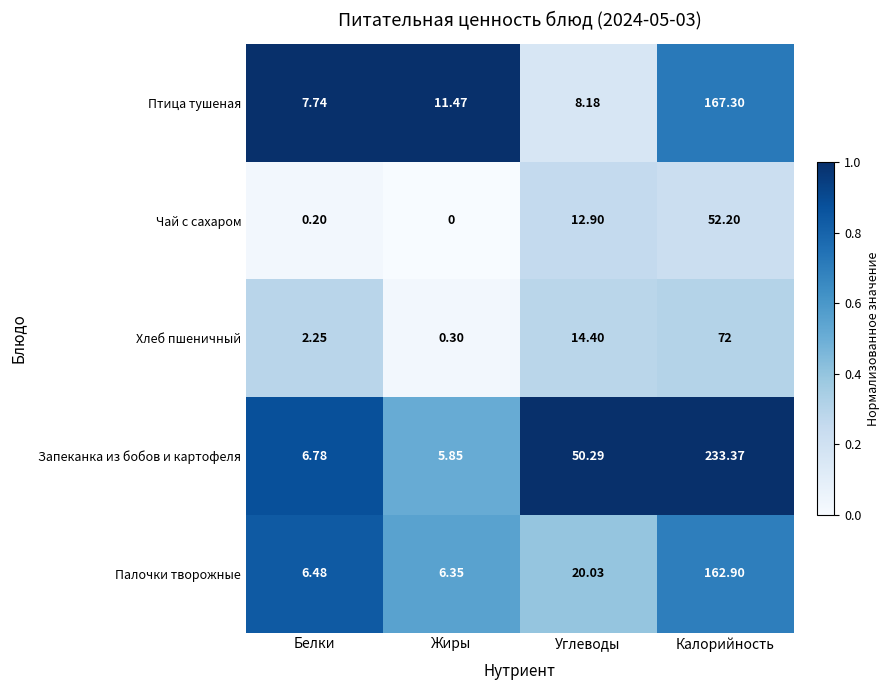

Which series has the largest total across all categories?

Запеканка из бобов и картофеля